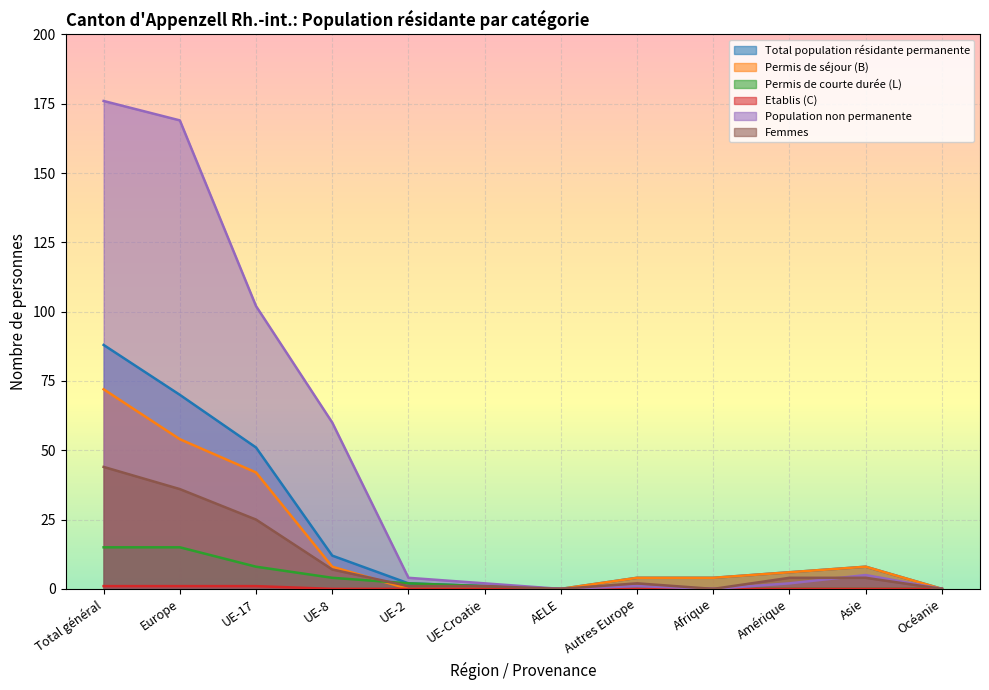

What is the difference between the Population non permanente values at UE-8 and Amérique?

58